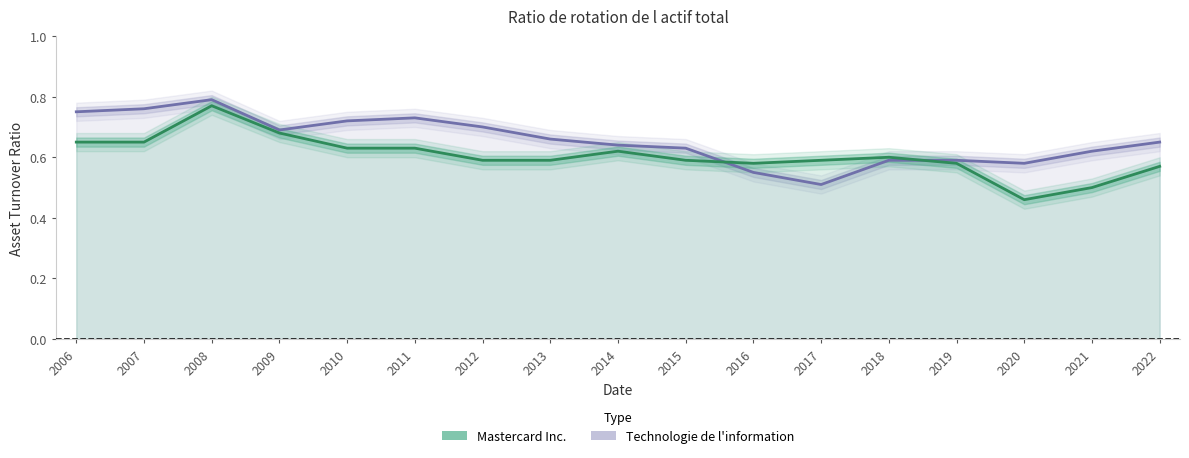

At which category is the sum across all series the highest?

2008